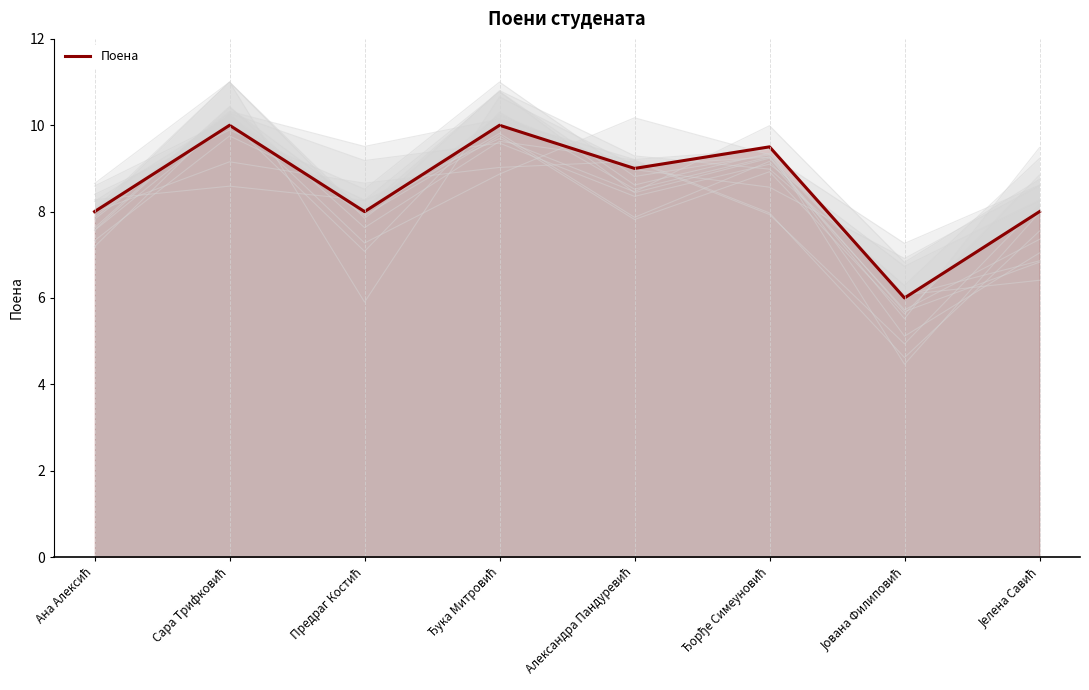

How many data points are less than 9?

4